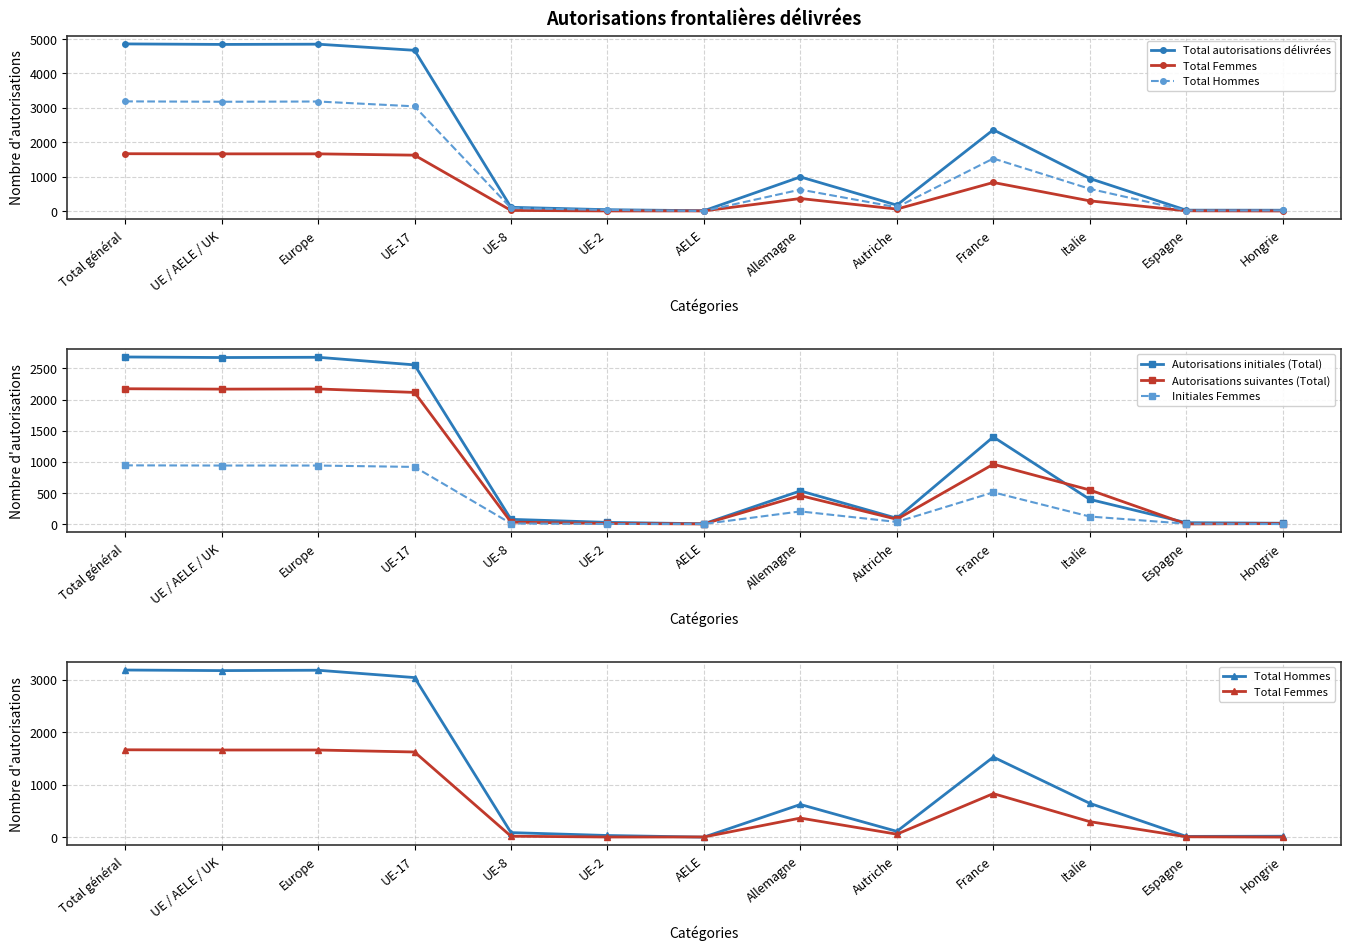

Reading right to left, transcribe all the data shown in this chart.

Total autorisations délivrées: Hongrie=28	Espagne=30	Italie=949	France=2364	Autriche=176	Allemagne=995	AELE=13	UE-2=43	UE-8=113	UE-17=4672	Europe=4850	UE / AELE / UK=4843	Total général=4858
Total Femmes: Hongrie=6	Espagne=11	Italie=300	France=834	Autriche=61	Allemagne=368	AELE=8	UE-2=7	UE-8=22	UE-17=1627	Europe=1665	UE / AELE / UK=1665	Total général=1669
Total Hommes: Hongrie=22	Espagne=19	Italie=649	France=1530	Autriche=115	Allemagne=627	AELE=5	UE-2=36	UE-8=91	UE-17=3045	Europe=3185	UE / AELE / UK=3178	Total général=3189
Autorisations initiales (Total): Hongrie=17	Espagne=25	Italie=399	France=1401	Autriche=96	Allemagne=535	AELE=8	UE-2=30	UE-8=79	UE-17=2557	Europe=2679	UE / AELE / UK=2675	Total général=2684
Autorisations suivantes (Total): Hongrie=11	Espagne=5	Italie=550	France=963	Autriche=80	Allemagne=460	AELE=5	UE-2=13	UE-8=34	UE-17=2115	Europe=2171	UE / AELE / UK=2168	Total général=2174
Initiales Femmes: Hongrie=3	Espagne=9	Italie=124	France=512	Autriche=37	Allemagne=206	AELE=5	UE-2=5	UE-8=12	UE-17=920	Europe=942	UE / AELE / UK=942	Total général=945